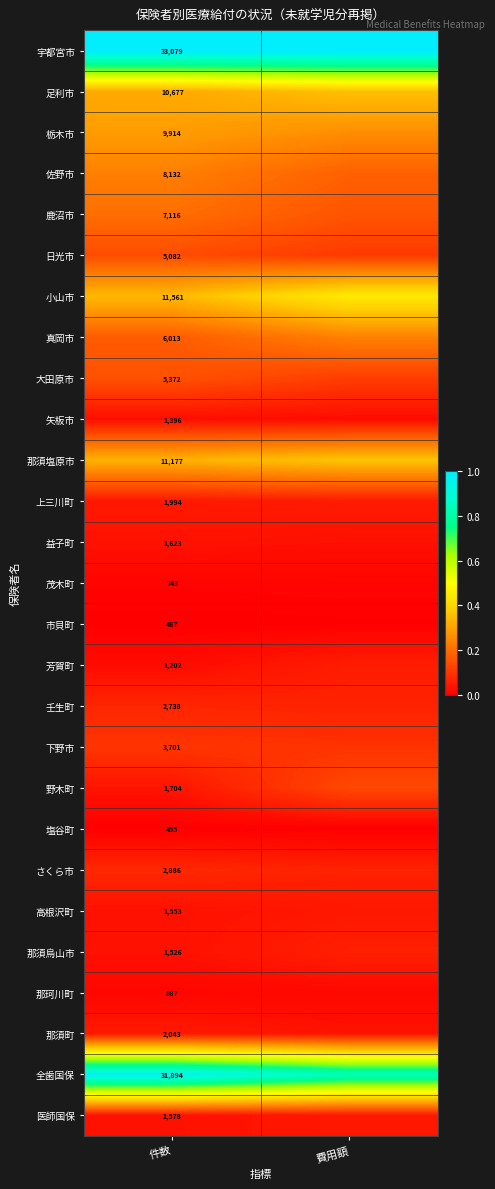

Count the 芳賀町 values in the range 0 to 1.

2